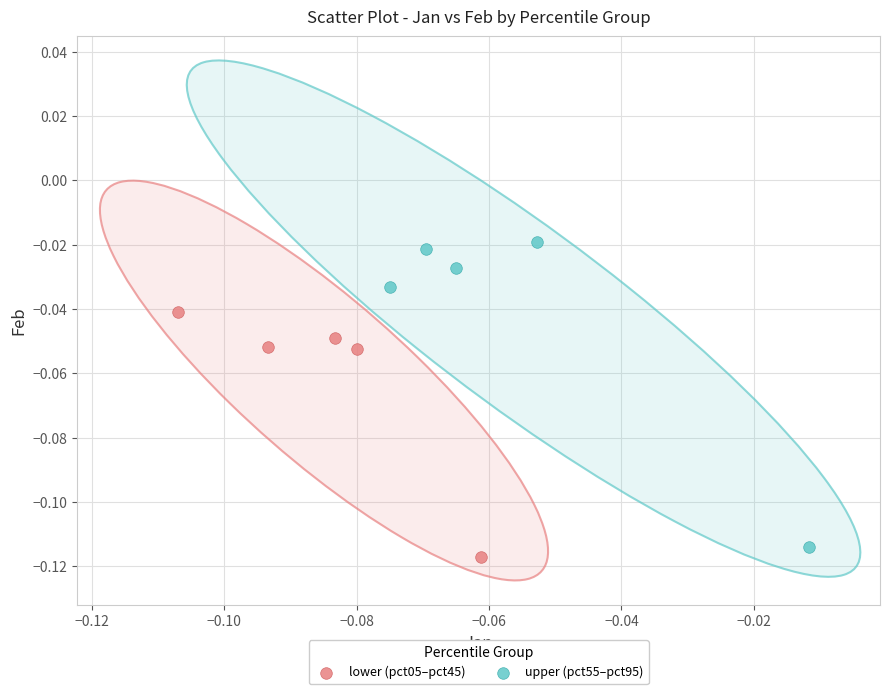

Which series has the largest Y range (max minus min)?

upper (pct55–pct95)